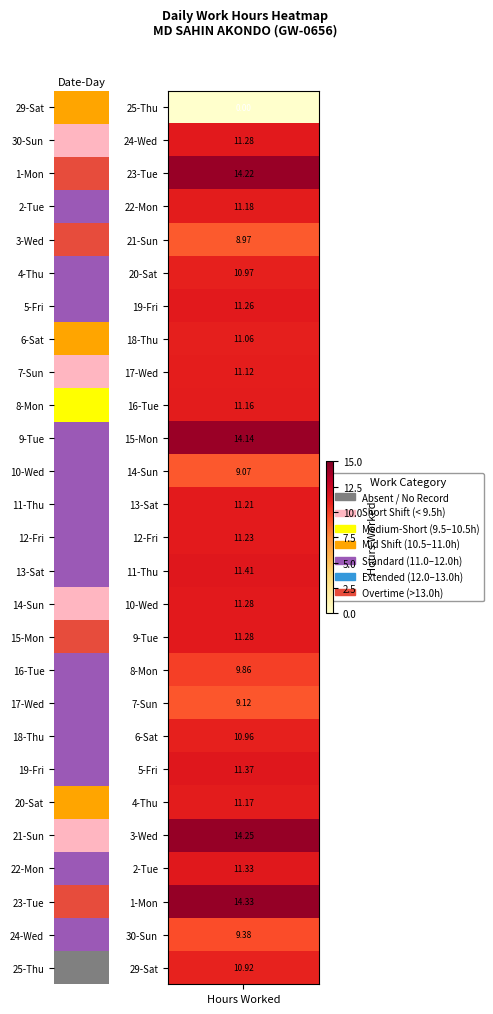

Reading left to right, transcribe all the data shown in this chart.

29-Sat=10.9	30-Sun=9.4	1-Mon=14.3	2-Tue=11.3	3-Wed=14.2	4-Thu=11.2	5-Fri=11.4	6-Sat=11.0	7-Sun=9.1	8-Mon=9.9	9-Tue=11.3	10-Wed=11.3	11-Thu=11.4	12-Fri=11.2	13-Sat=11.2	14-Sun=9.1	15-Mon=14.1	16-Tue=11.2	17-Wed=11.1	18-Thu=11.1	19-Fri=11.3	20-Sat=11.0	21-Sun=9.0	22-Mon=11.2	23-Tue=14.2	24-Wed=11.3	25-Thu=0.0